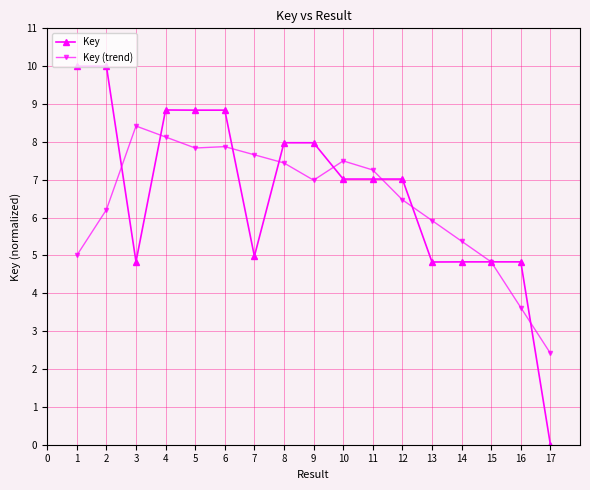

Which series ends up on top after the final intersection of Key and Key (trend)?

Key (trend)